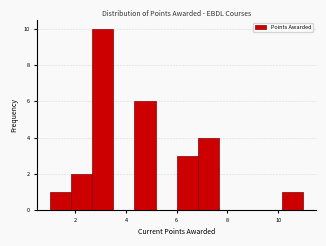

How tall is the bar that spans 2.6 to 3.6 on the x-axis? Neither the bar edges nor the heights are printed on the chart, so give them approximately, as read against the axes.

10